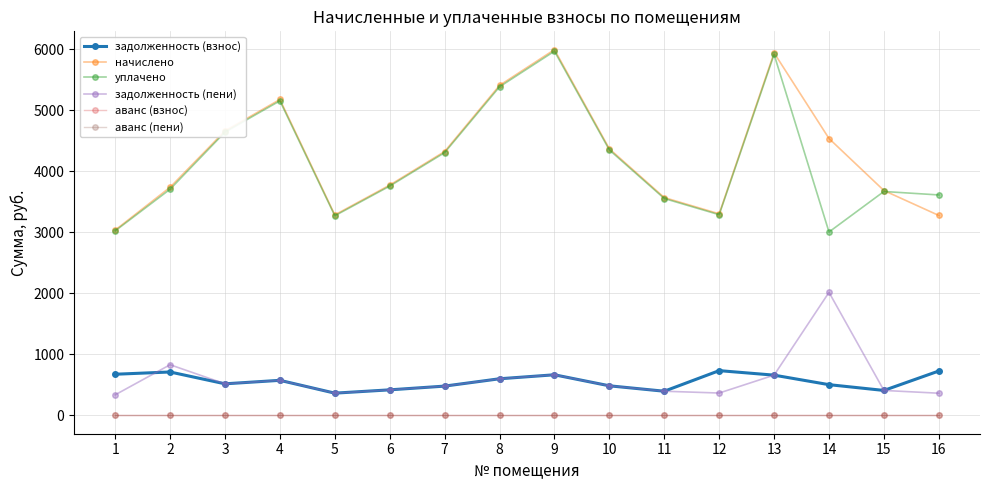

At 1, list the series in order from smallest to largest.

аванс (взнос), аванс (пени), задолженность (пени), задолженность (взнос), уплачено, начислено